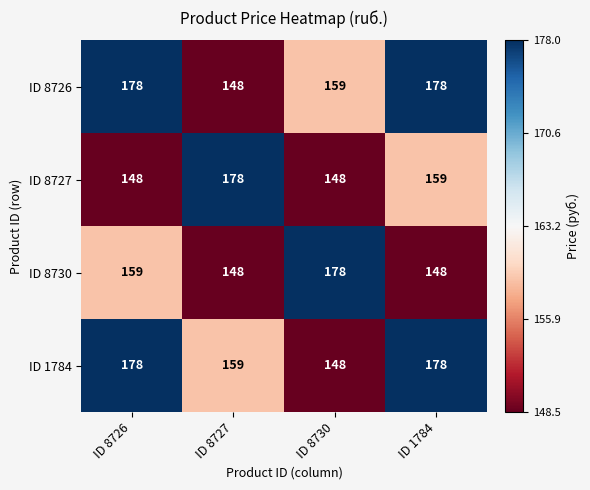

The ID 1784 series shows 178 at ID 8726. True or false?

True